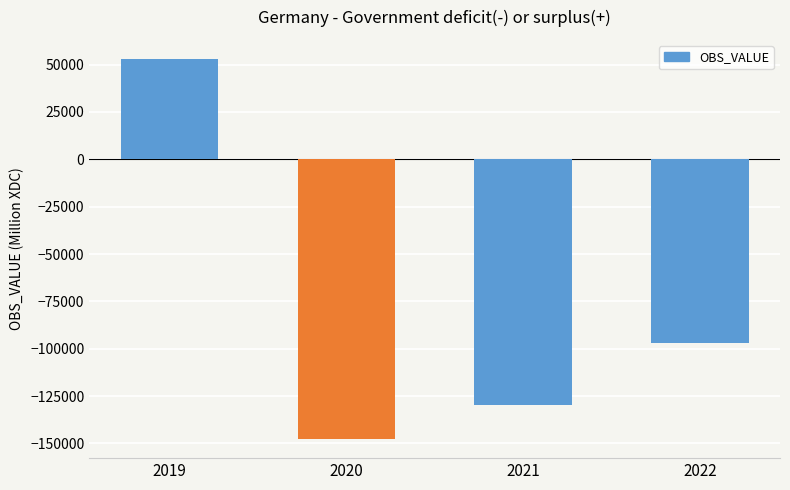

What is the smallest value displayed?

-147698